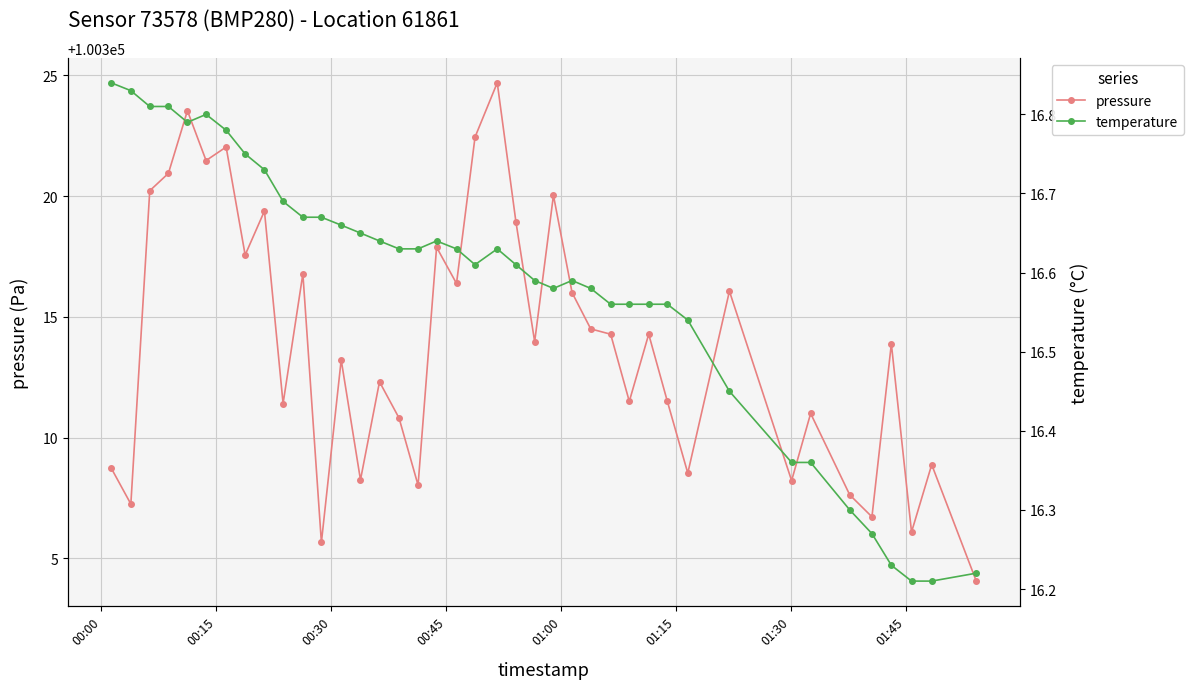

True or false: temperature has more than 1 points higher than both neighbors.

True